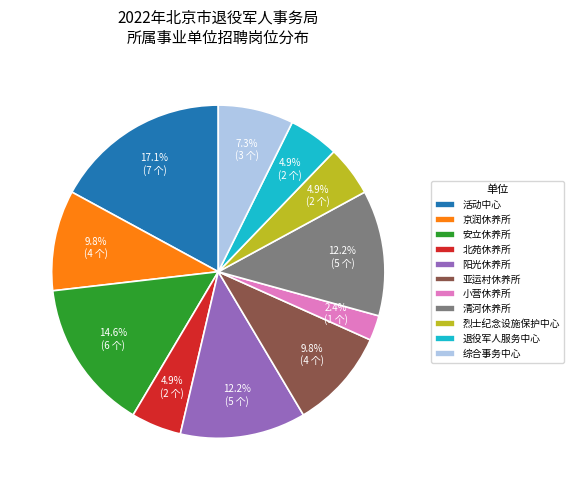

Which slice is the smallest?

小营休养所